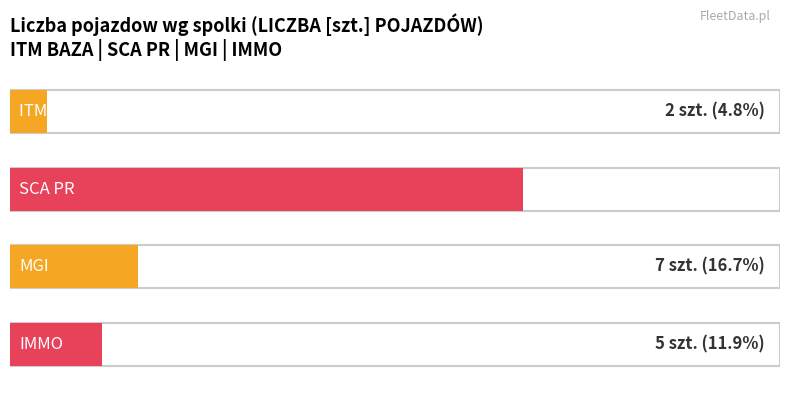

Does the chart contain any negative values?

No